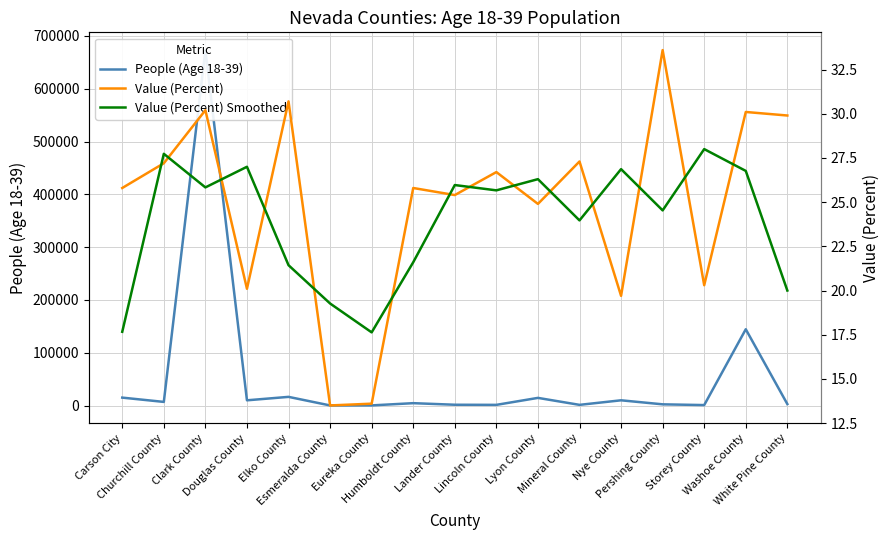

The value of People (Age 18-39) at Mineral County is 1242.0. True or false?

True